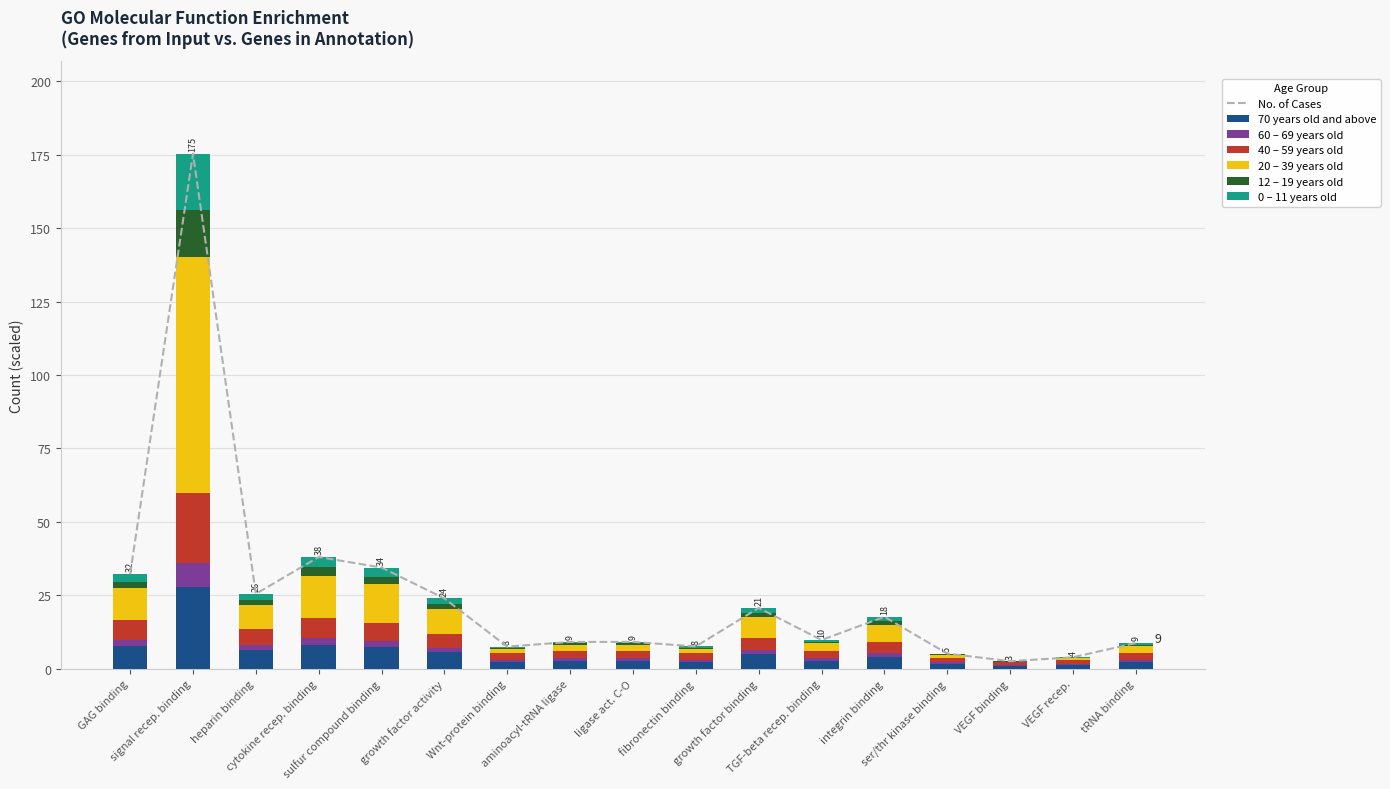

What position from the left is sulfur compound binding?

5